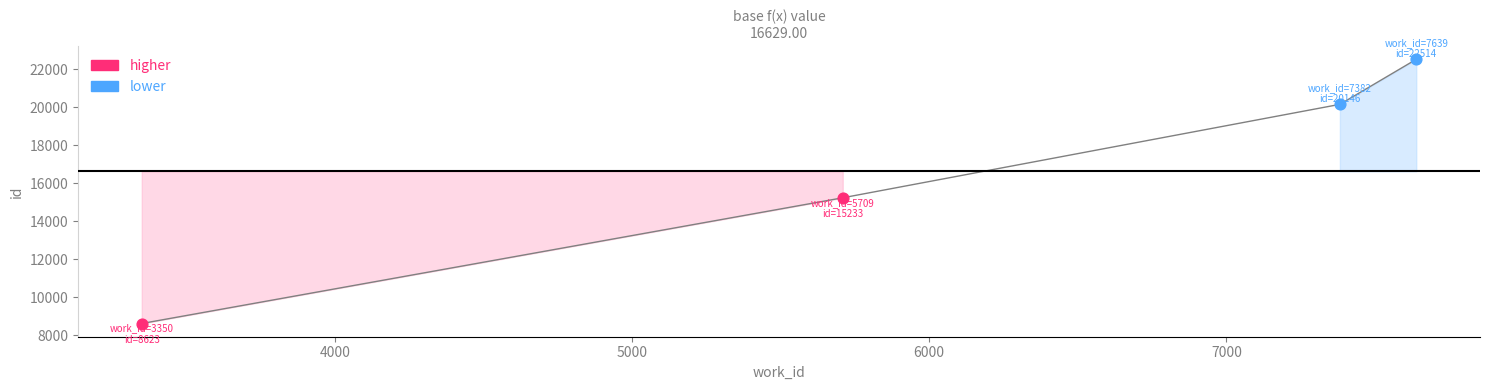

What is the ratio of the value at 7639 to the value at 5709?

1.5